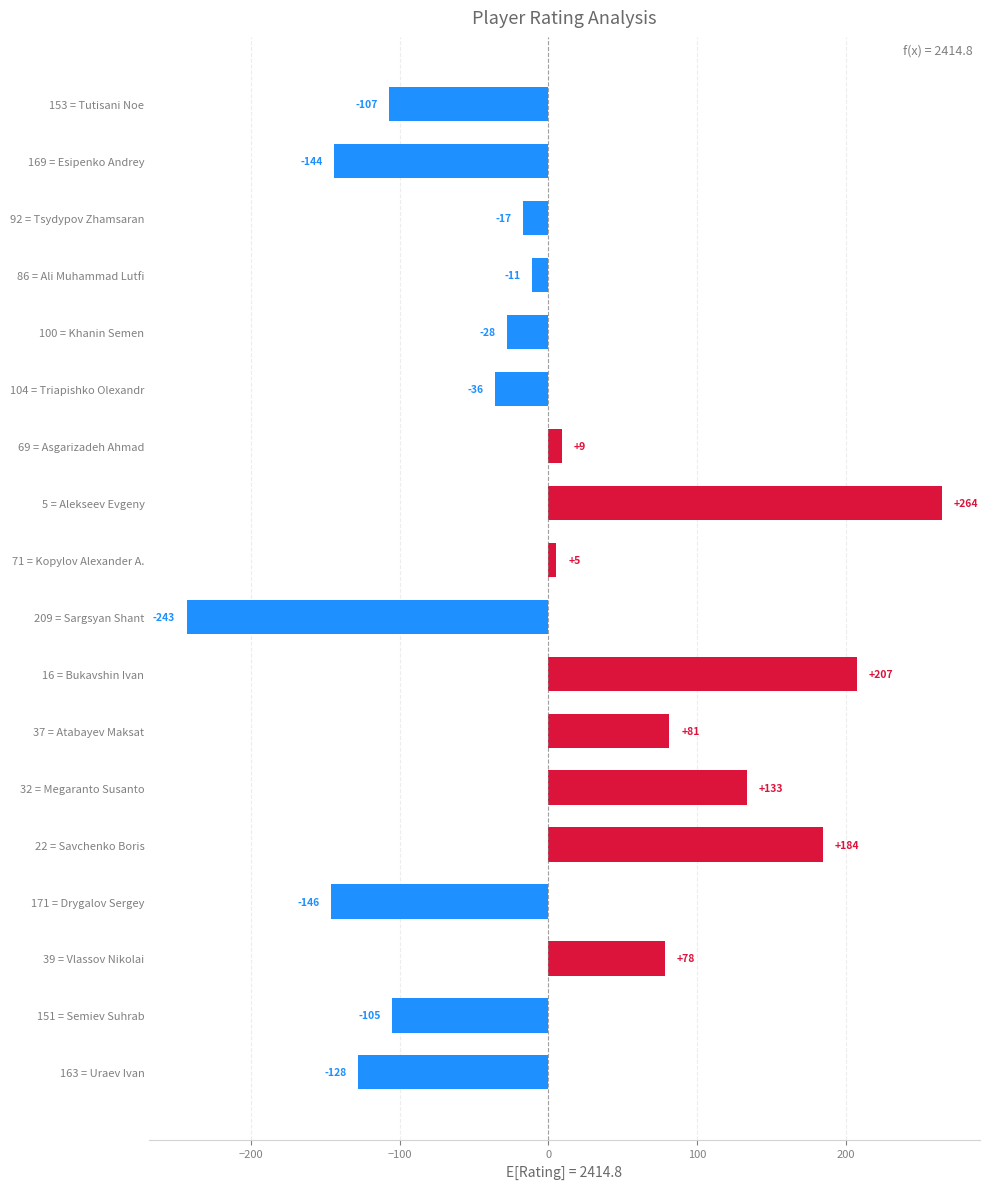

What is the difference between the maximum and second lowest values?

410.0